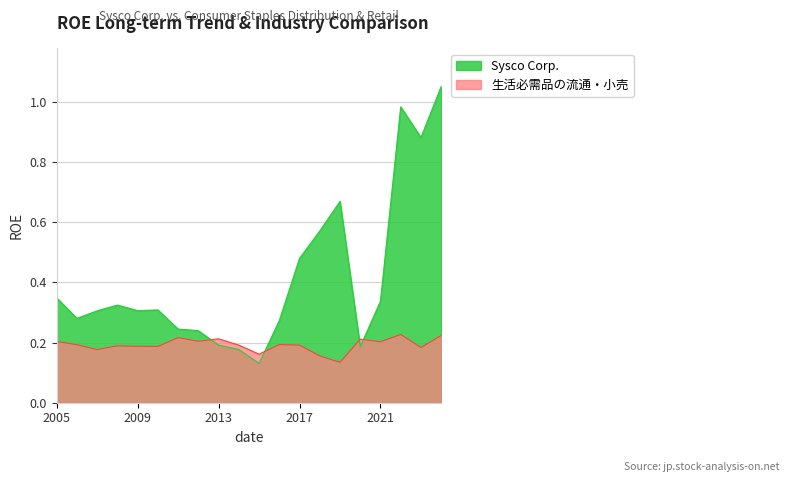

How many distinct data groups are displayed?

2